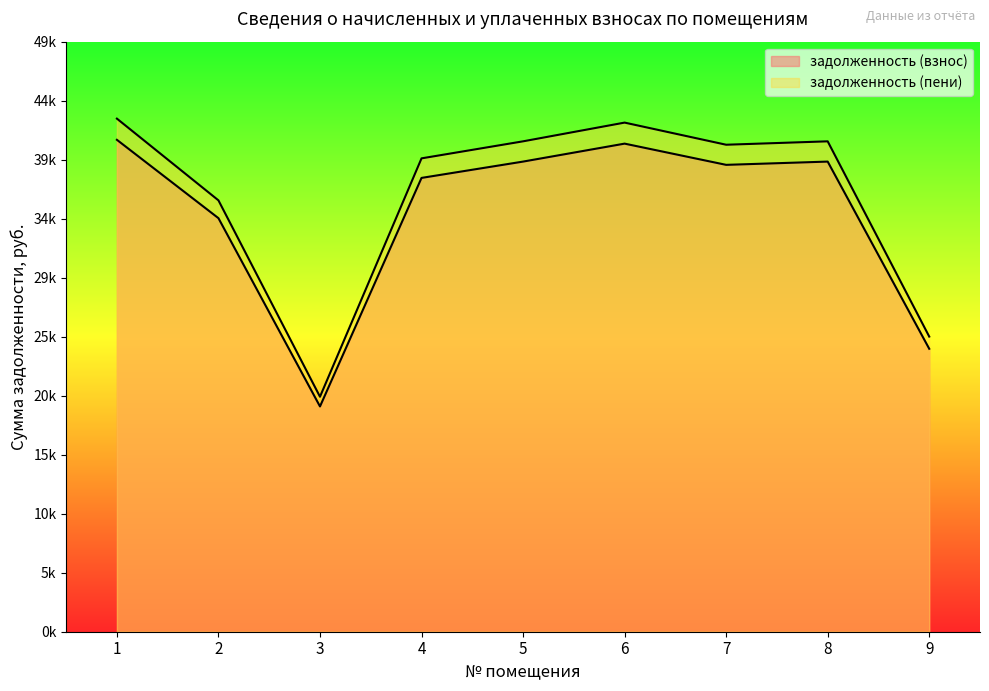

The задолженность (взнос) series shows 34403.7 at 2. True or false?

True